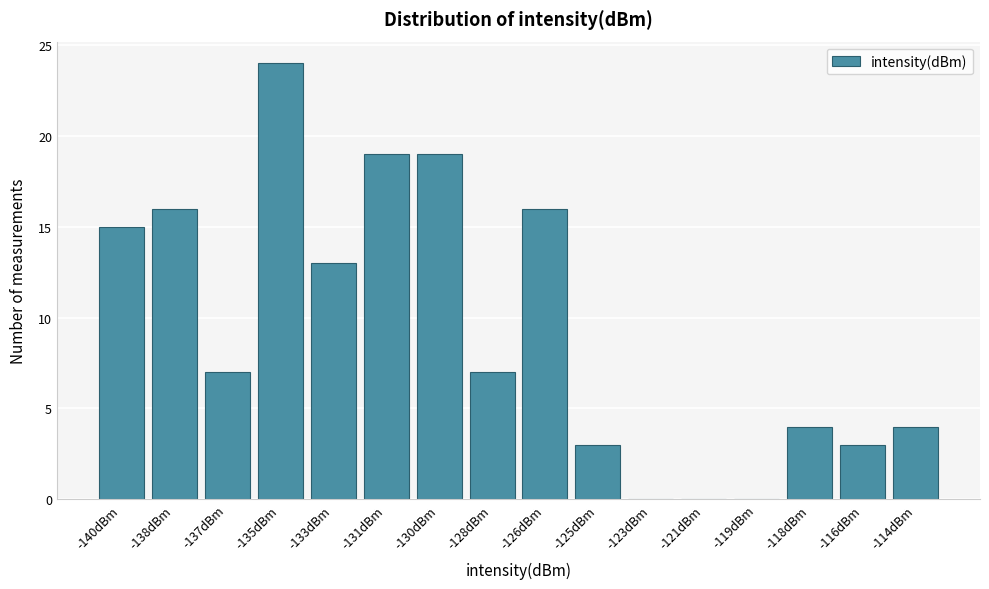

Reading left to right, transcribe all the data shown in this chart.

-140dBm=15	-138dBm=16	-137dBm=7	-135dBm=24	-133dBm=13	-131dBm=19	-130dBm=19	-128dBm=7	-126dBm=16	-125dBm=3	-123dBm=0	-121dBm=0	-119dBm=0	-118dBm=4	-116dBm=3	-114dBm=4